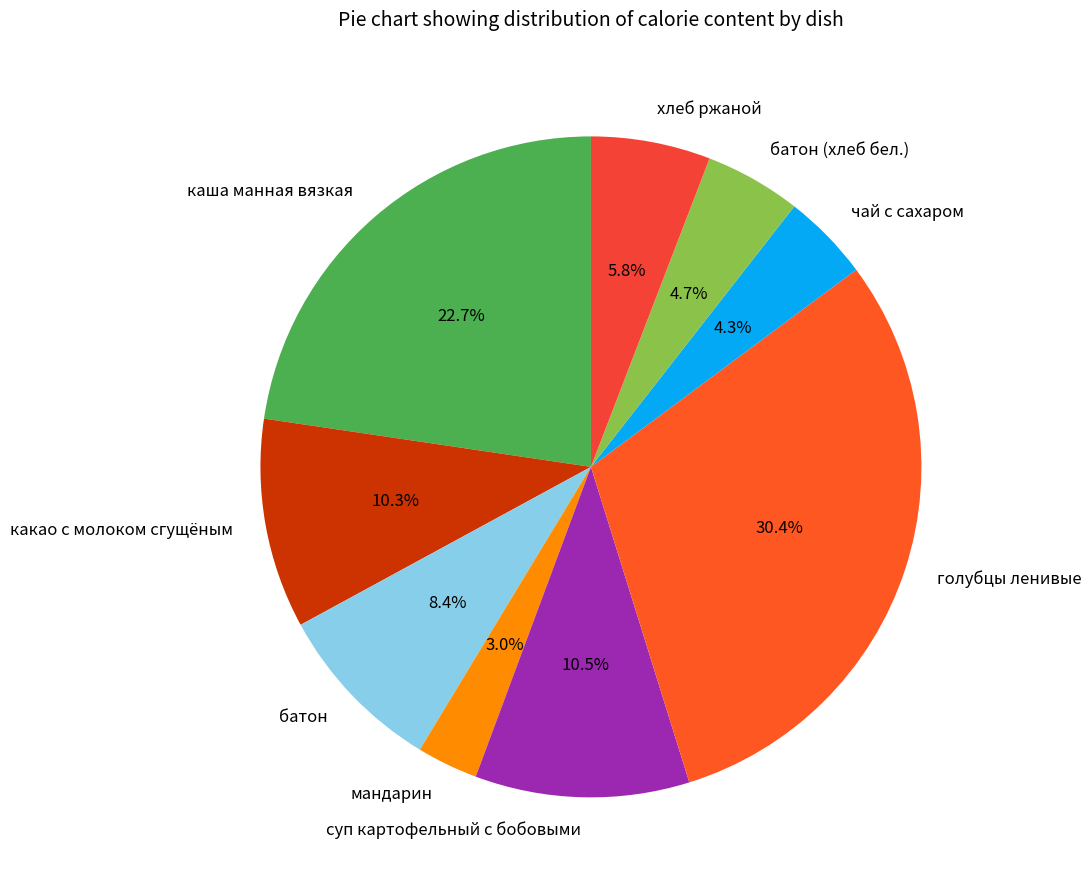

How much of the chart is everything except батон (хлеб бел.)?

95.3%